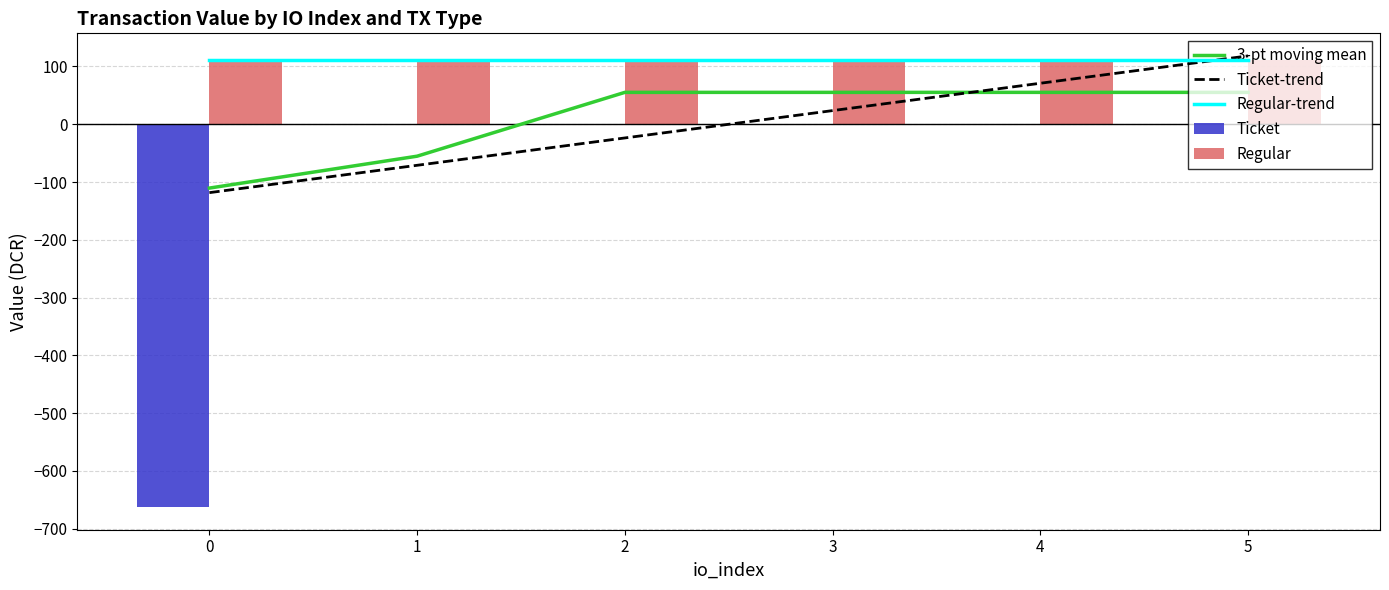

Rank the series by their maximum value, from lowest to highest.

Ticket, 3-pt moving mean, Regular-trend, Regular, Ticket-trend